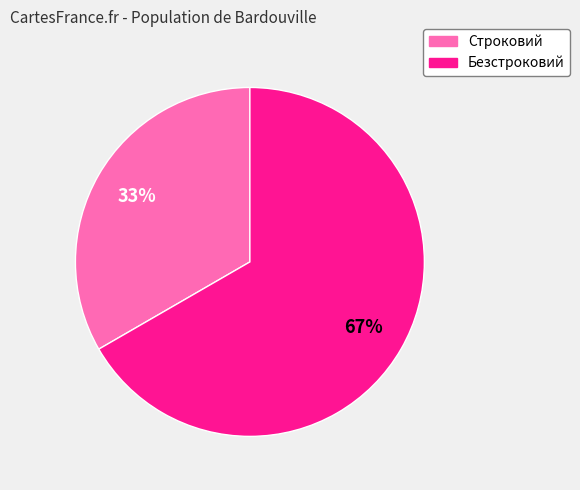

Rank the categories by value from highest to lowest.

Безстроковий, Строковий